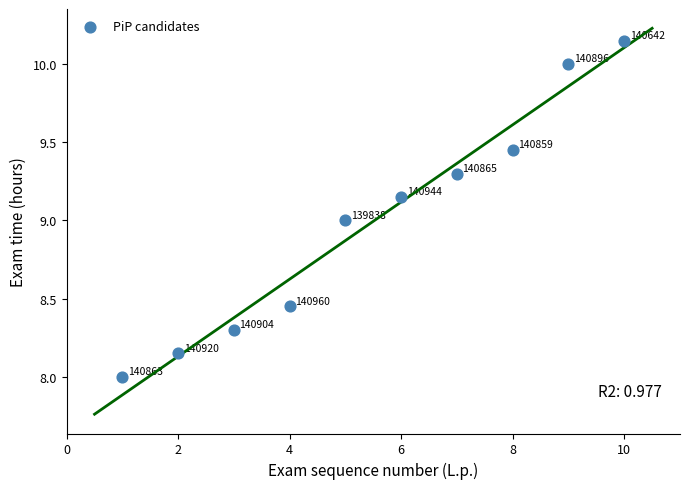

What is the average Y value?

9.0